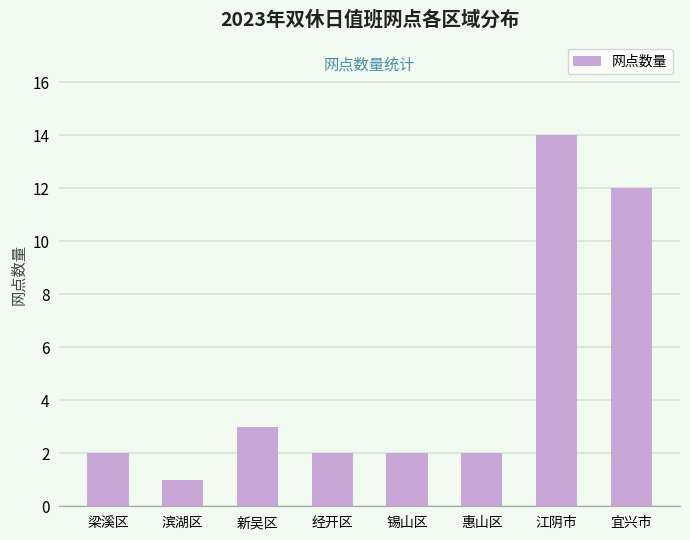

How many bars are there in total?

8